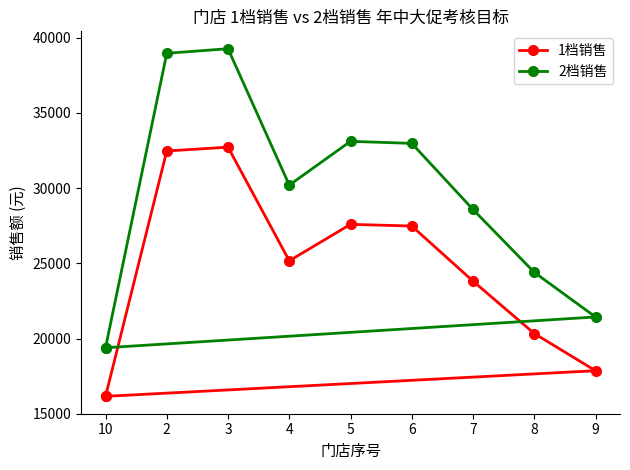

True or false: 2档销售 has a value of 38963.9 at 2.

True